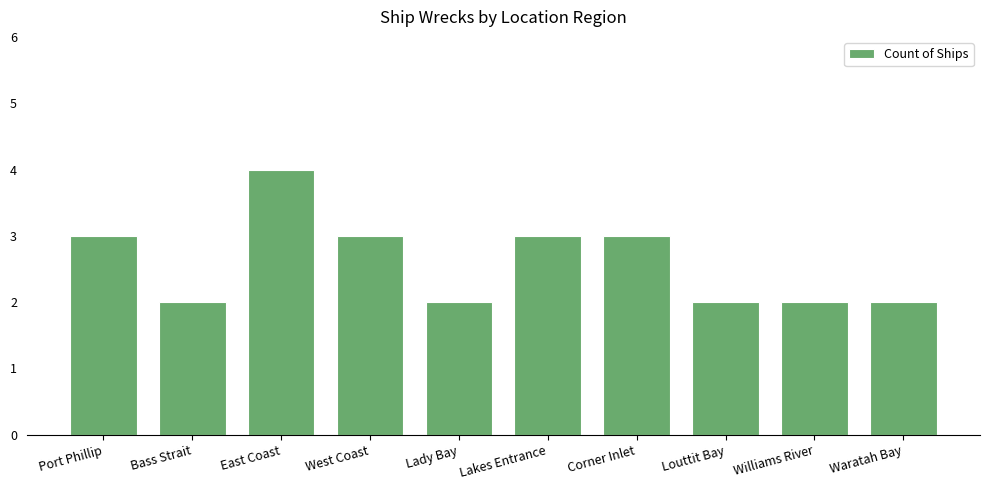

Reading left to right, extract all data points from this chart.

Port Phillip=3	Bass Strait=2	East Coast=4	West Coast=3	Lady Bay=2	Lakes Entrance=3	Corner Inlet=3	Louttit Bay=2	Williams River=2	Waratah Bay=2